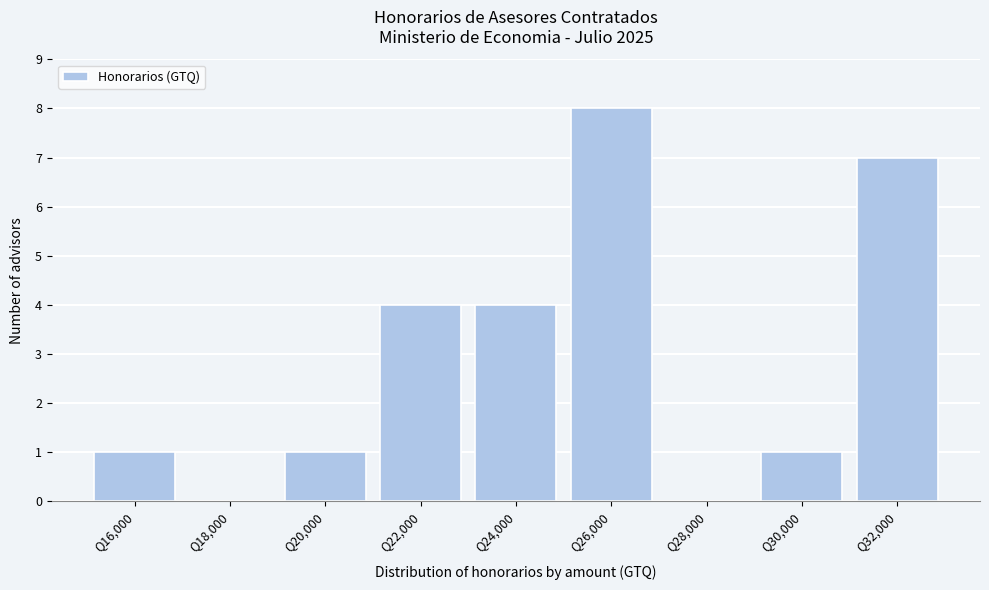

Reading right to left, transcribe all the data shown in this chart.

Q32,000=7	Q30,000=1	Q28,000=0	Q26,000=8	Q24,000=4	Q22,000=4	Q20,000=1	Q18,000=0	Q16,000=1